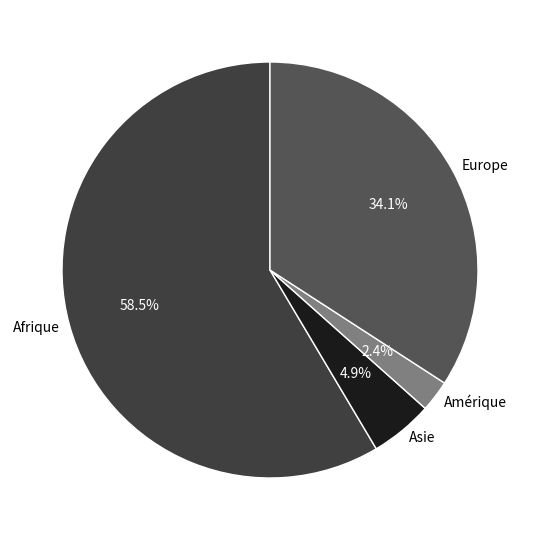

What is the majority slice?

Afrique